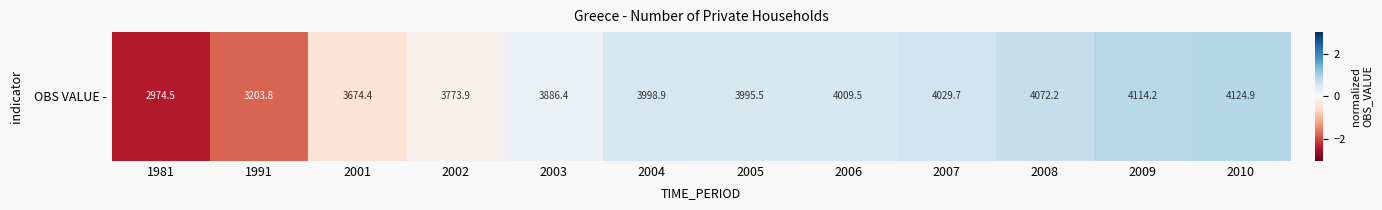

List the labels in order of value, largest first.

2010, 2009, 2008, 2007, 2006, 2004, 2005, 2003, 2002, 2001, 1991, 1981